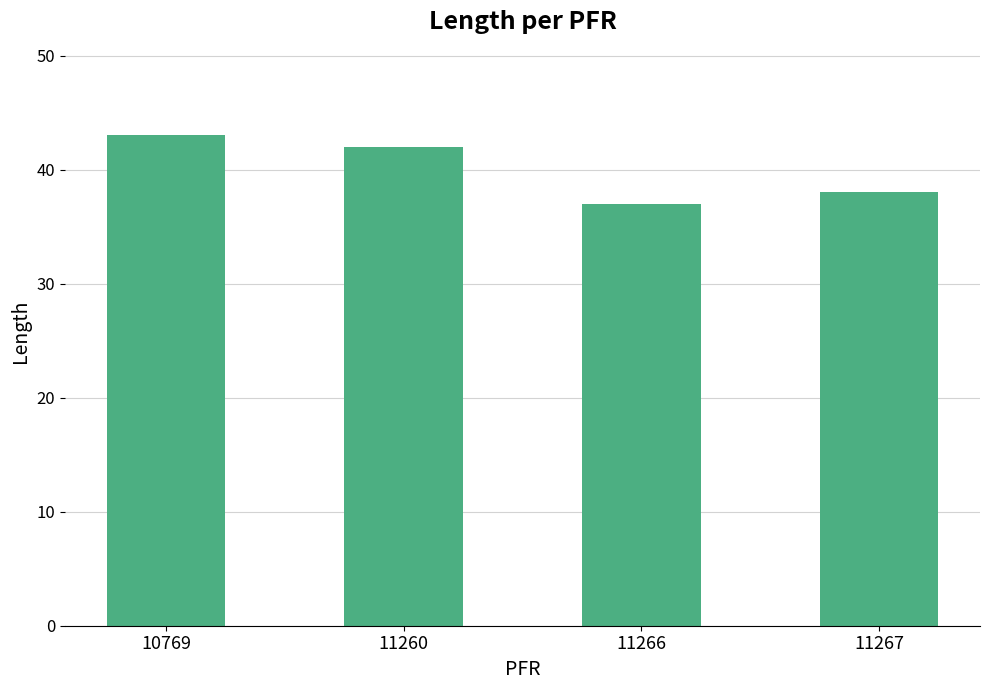

What is the value of the 2nd bar from the left?

42